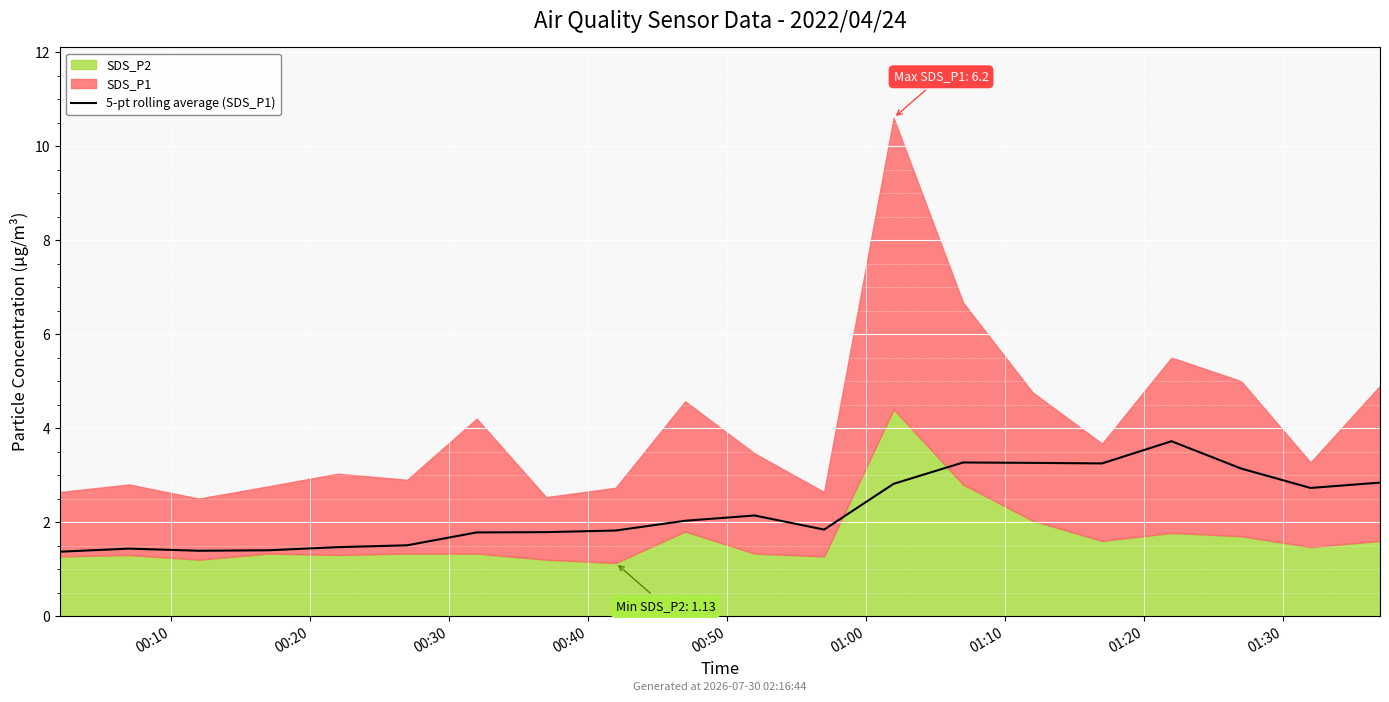

What is the sum of all values?

45.0